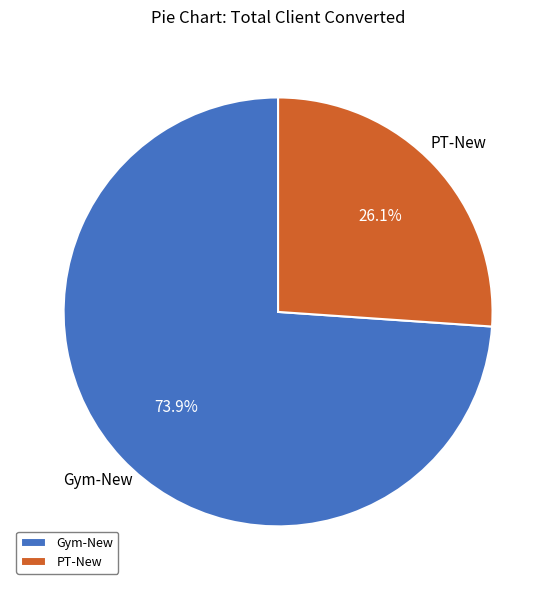

Combined, what portion of the pie is PT-New and Gym-New?

100.0%